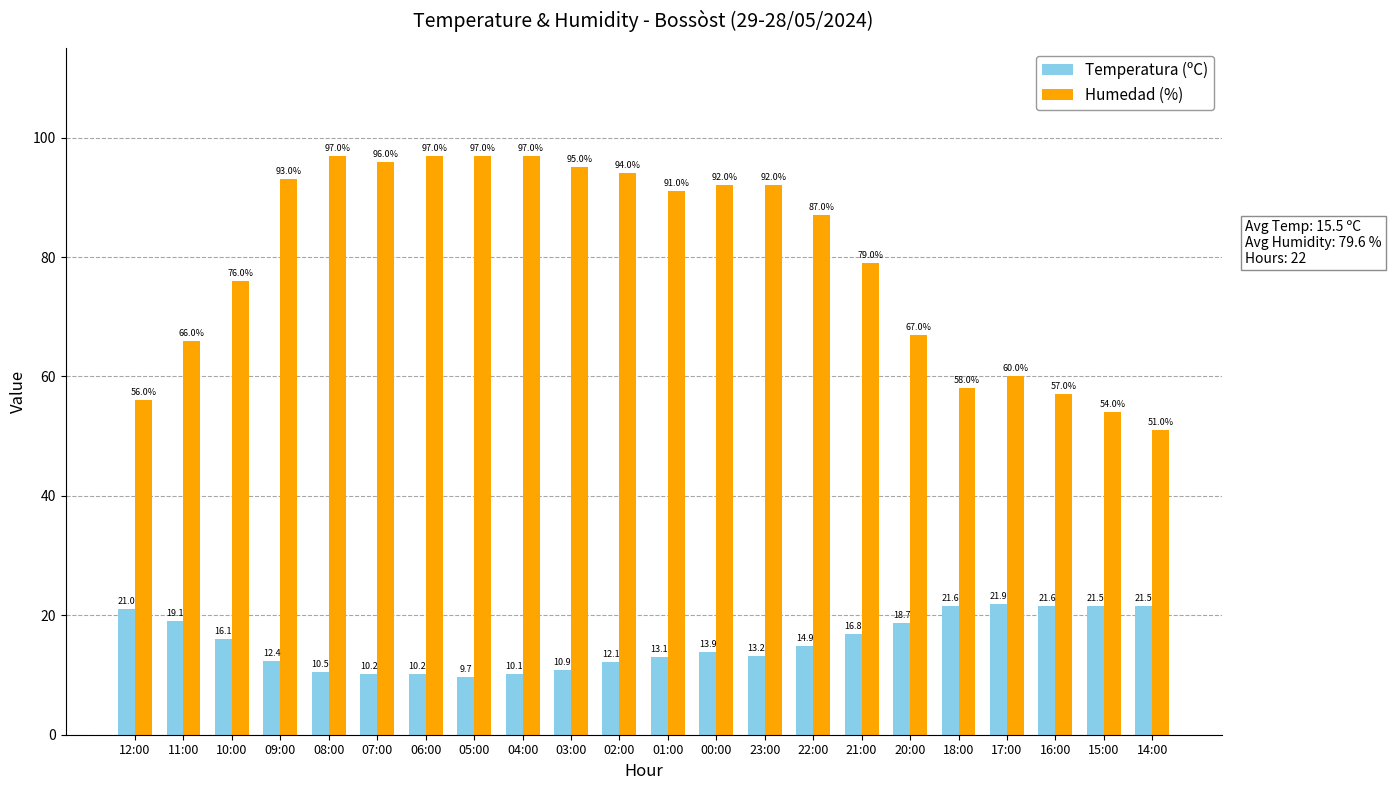

Where is Temperatura (ºC) nearest to the value 15?

22:00